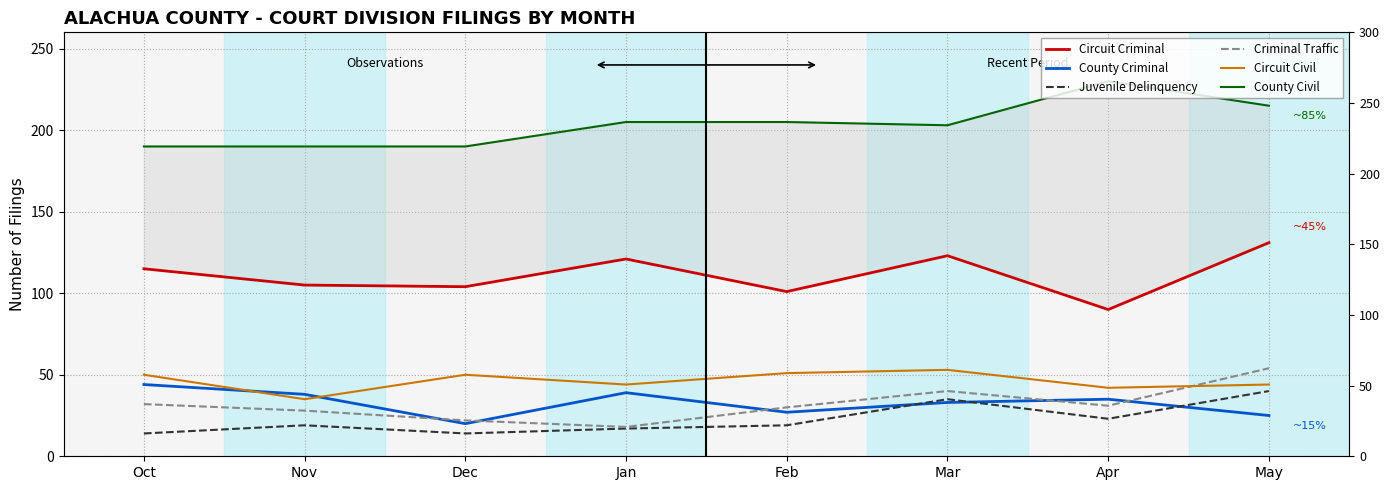

What is the label of the 6th point from the left?

Mar